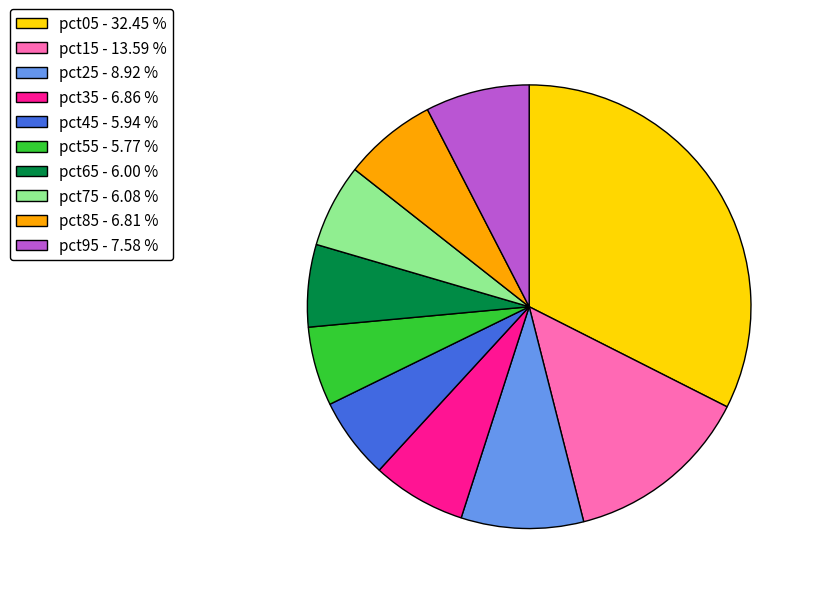

Combined, do pct85 - 6.81 % and pct35 - 6.86 % account for over 50%?

No